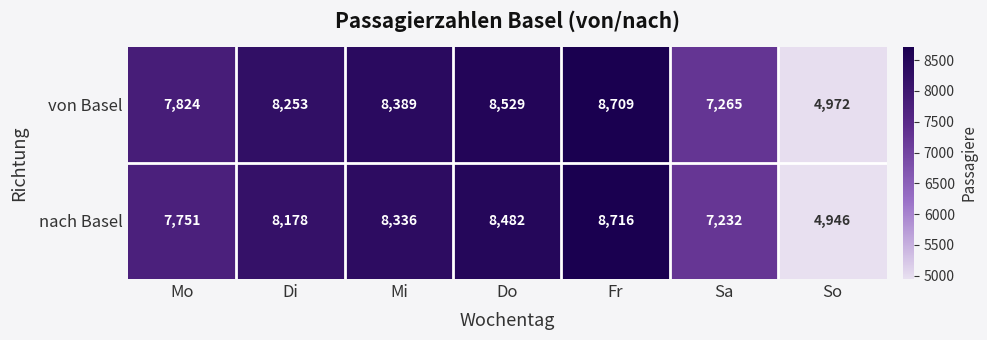

List the series in order of their overall mean, highest first.

von Basel, nach Basel